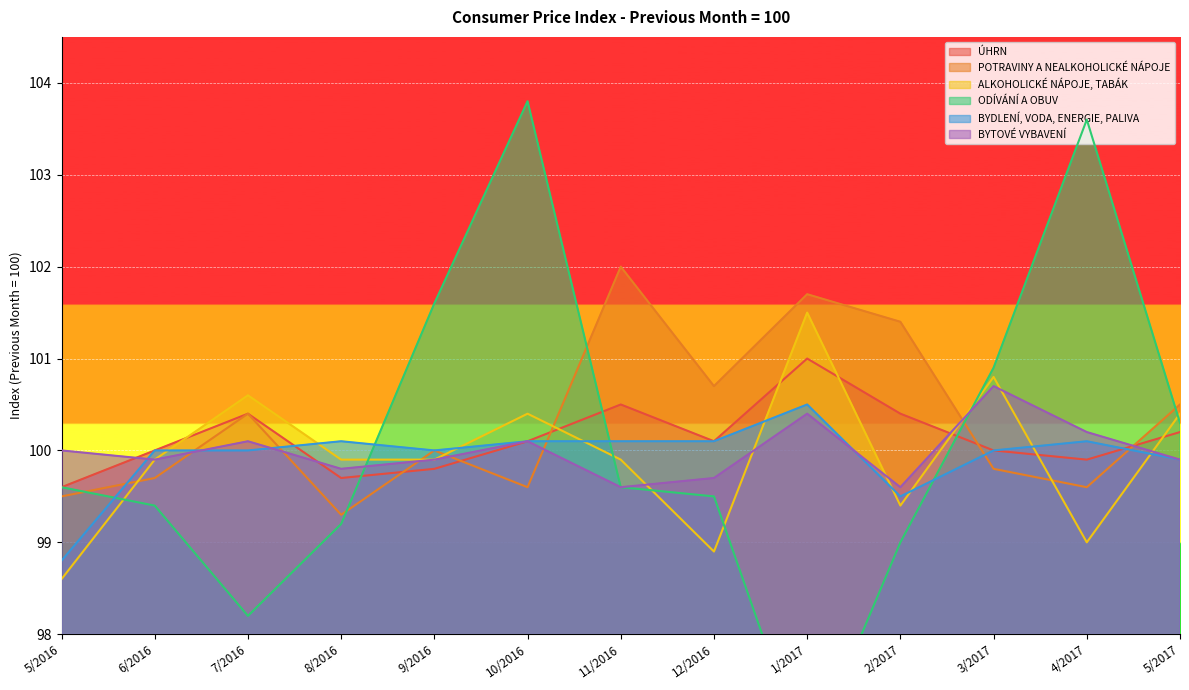

Where does the BYDLENÍ, VODA, ENERGIE, PALIVA series first go above 100?

8/2016